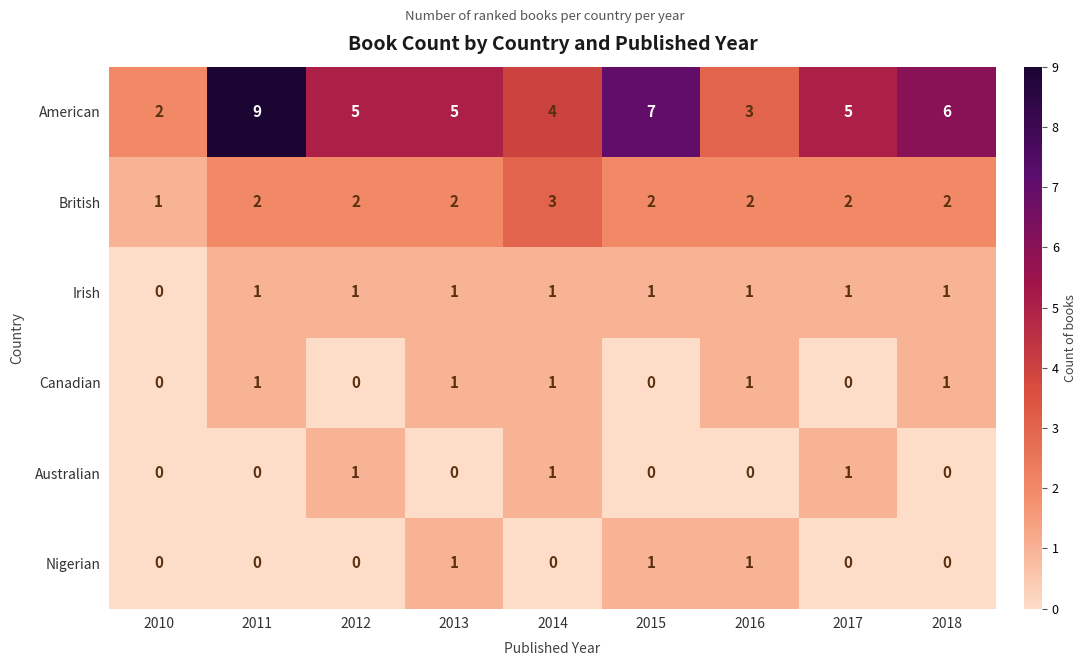

At how many categories does at least one series exceed 0?

9